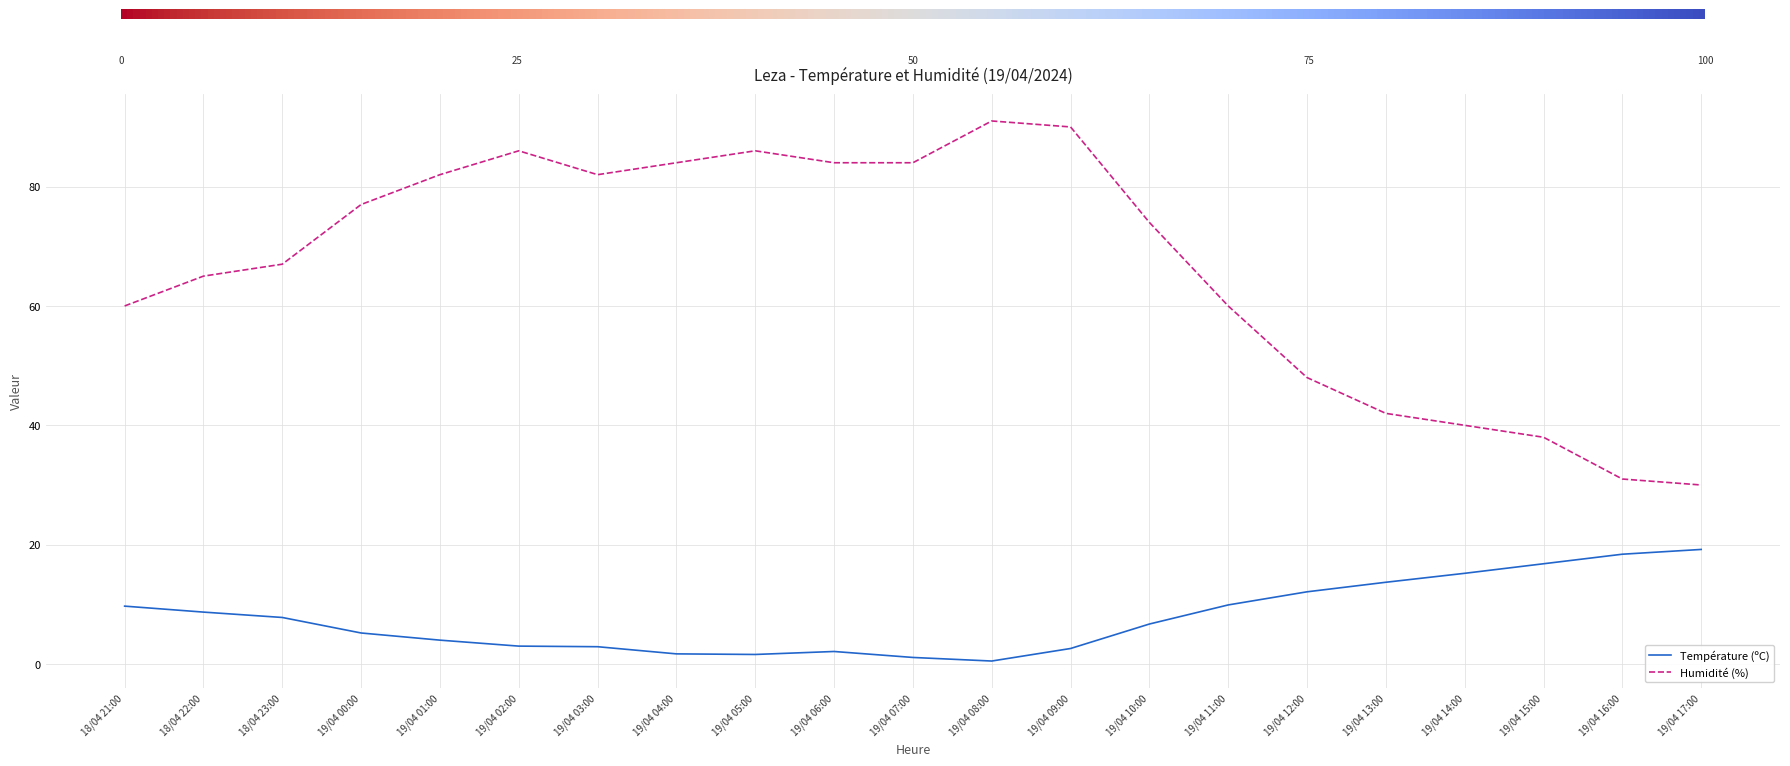

True or false: Humidité (%) and Température (ºC) cross at least once.

False